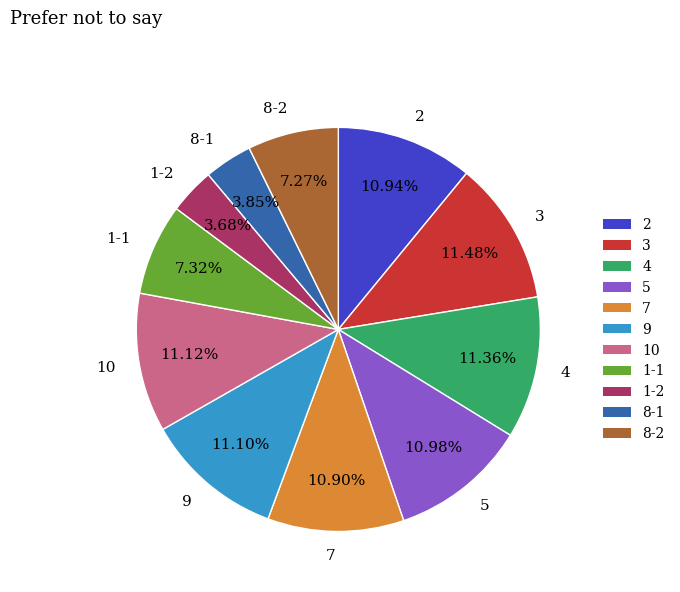

What is the ratio of the value at 1-2 to the value at 1-1?

0.5